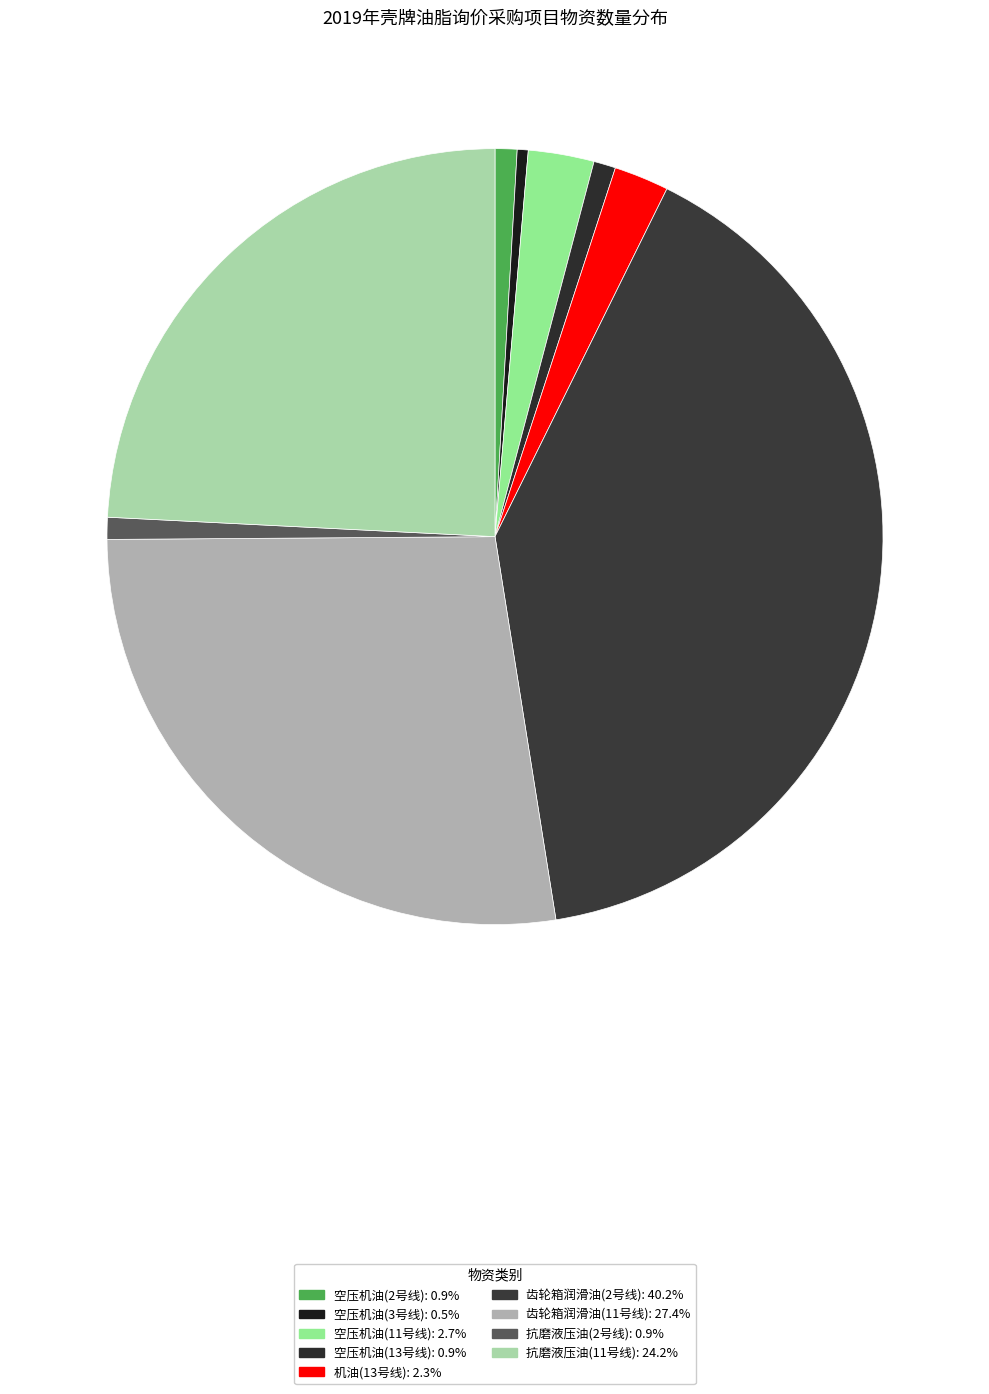

To the nearest percent, what percentage of the pie is 空压机油(2号线)?

1%